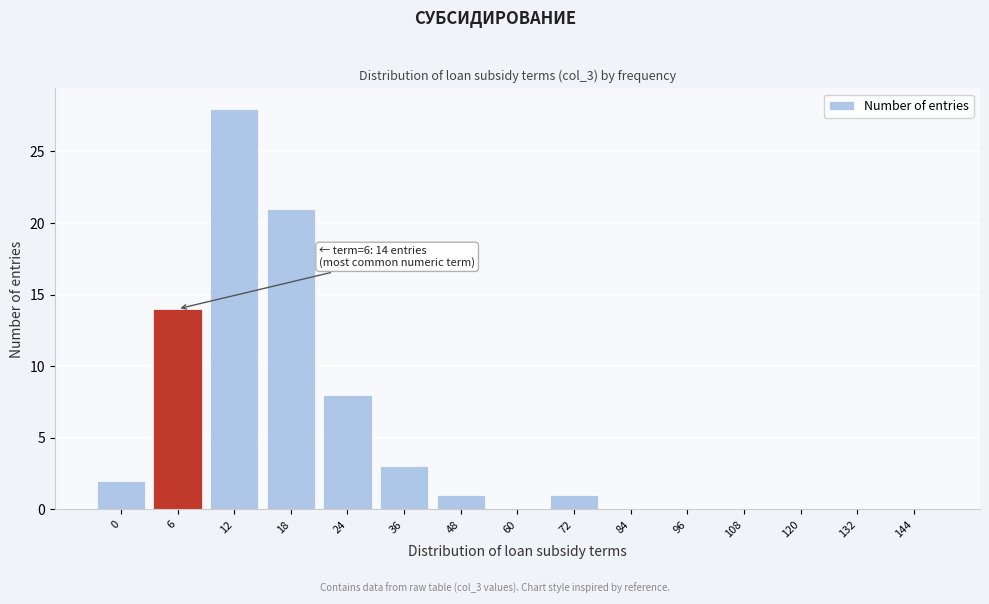

Reading right to left, extract all data points from this chart.

144=0	132=0	120=0	108=0	96=0	84=0	72=1	60=0	48=1	36=3	24=8	18=21	12=28	6=14	0=2